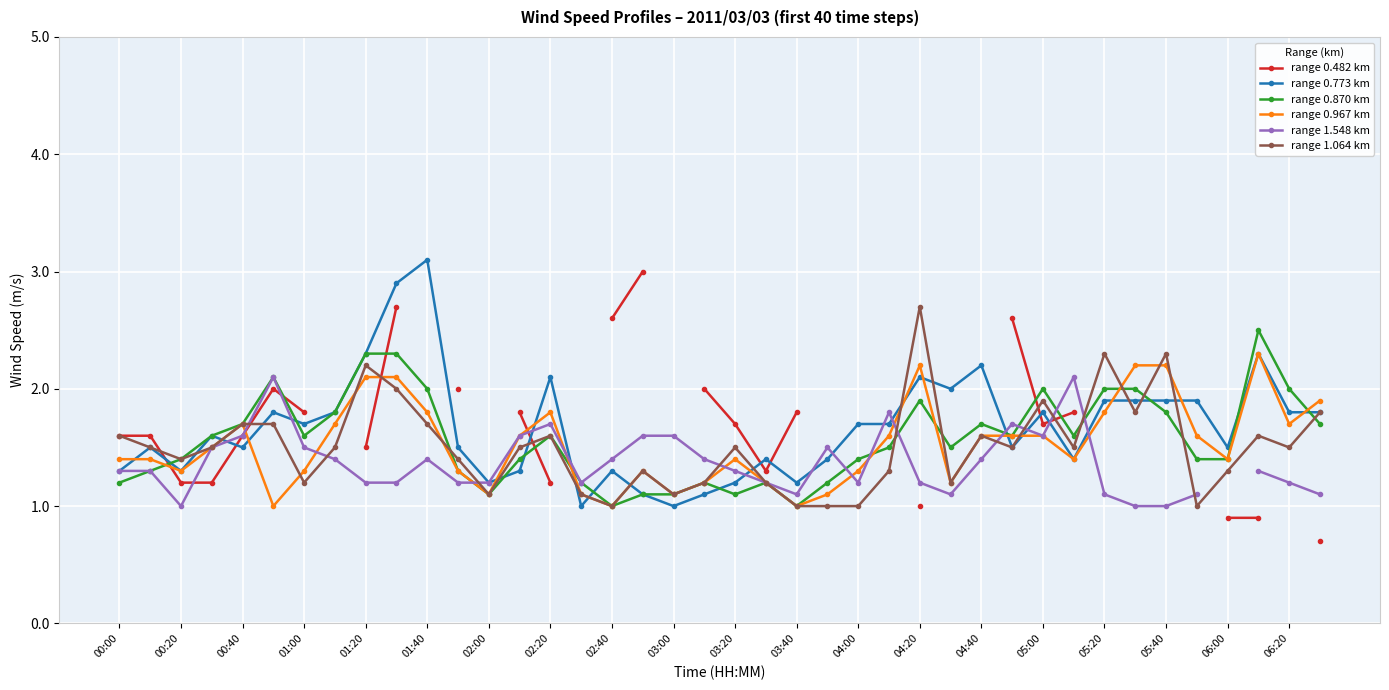

Is the value of range 0.773 km at 03:40 greater than the value of range 0.870 km at 05:40?

No